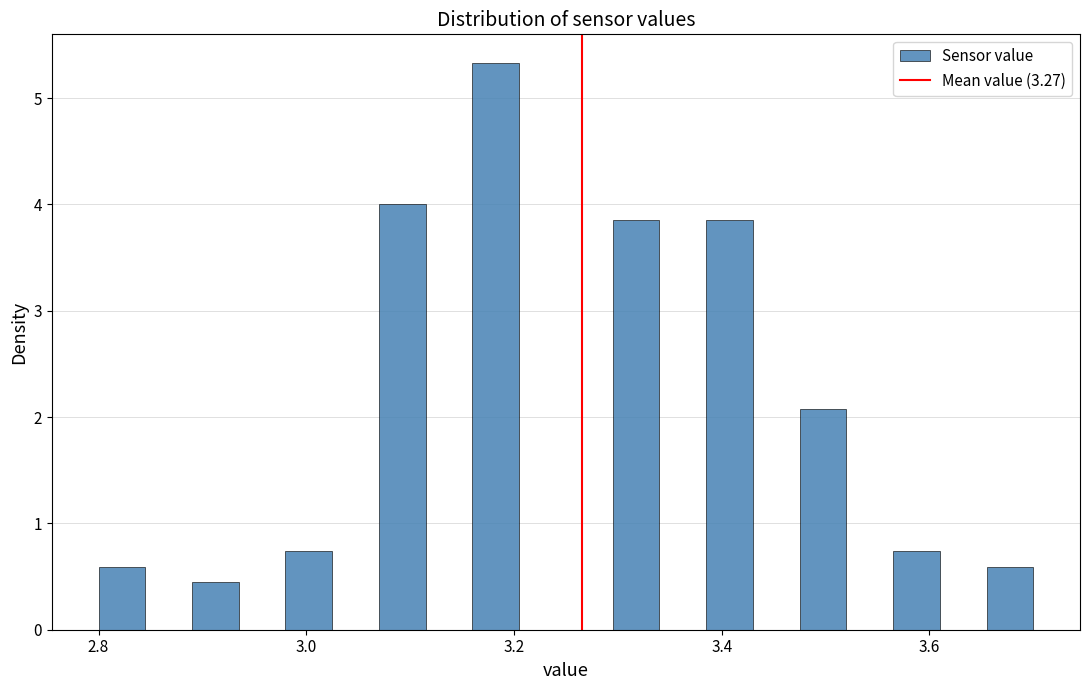

Around what value on the x-axis is the tallest bar? Give the approximate position of its centre, as read against the axis.

3.18